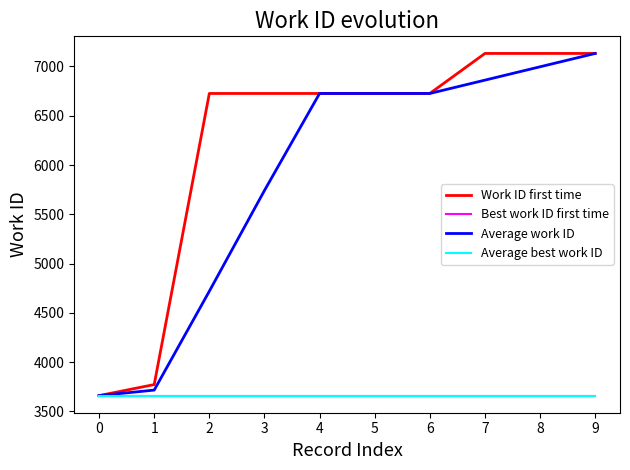

How many lines are shown in the chart?

4